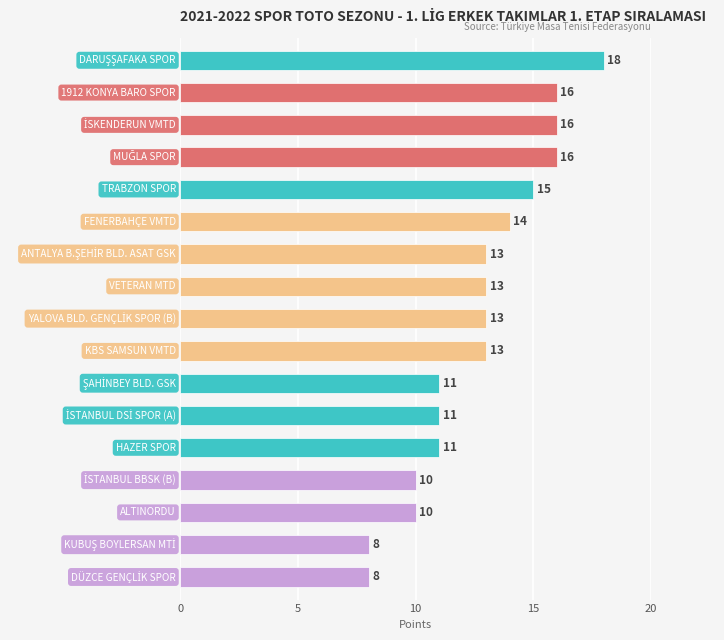

Count the values in the range 11 to 15.

9